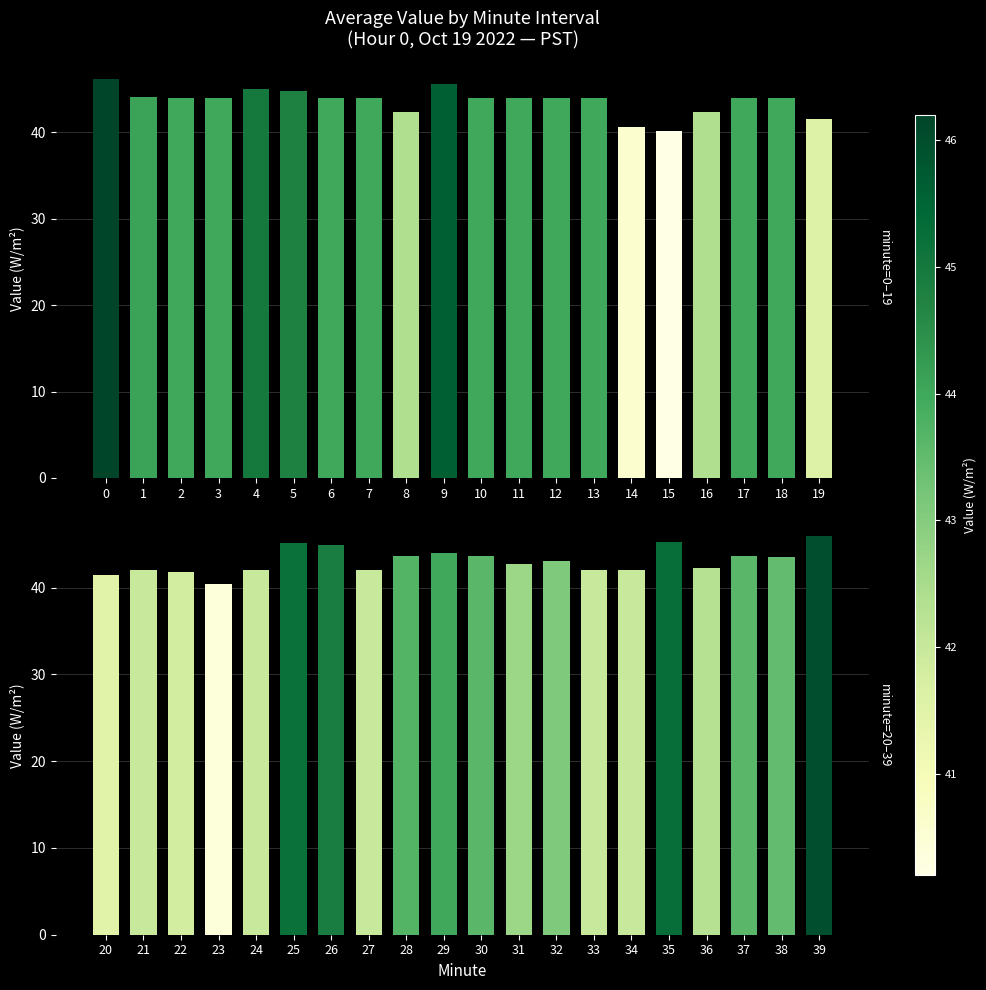

What is the value of the 19th bar from the left?

43.5